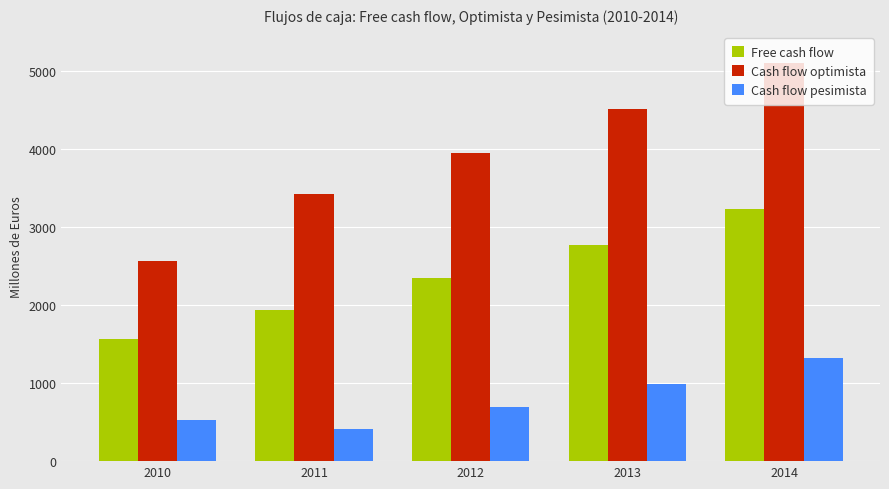

Reading left to right, extract all data points from this chart.

Free cash flow: 1560.1	1938.8	2342.6	2772.6	3230.4
Cash flow optimista: 2558.1	3426.4	3950.1	4506.9	5098.8
Cash flow pesimista: 523.7	411.0	692.8	993.9	1315.4